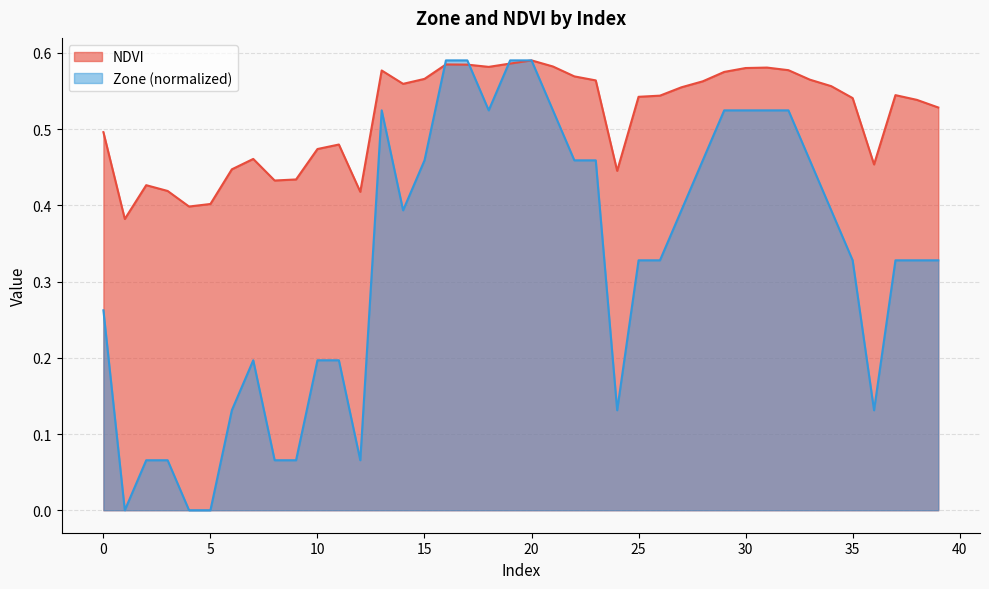

The Zone series shows 0.5 at 28. True or false?

True